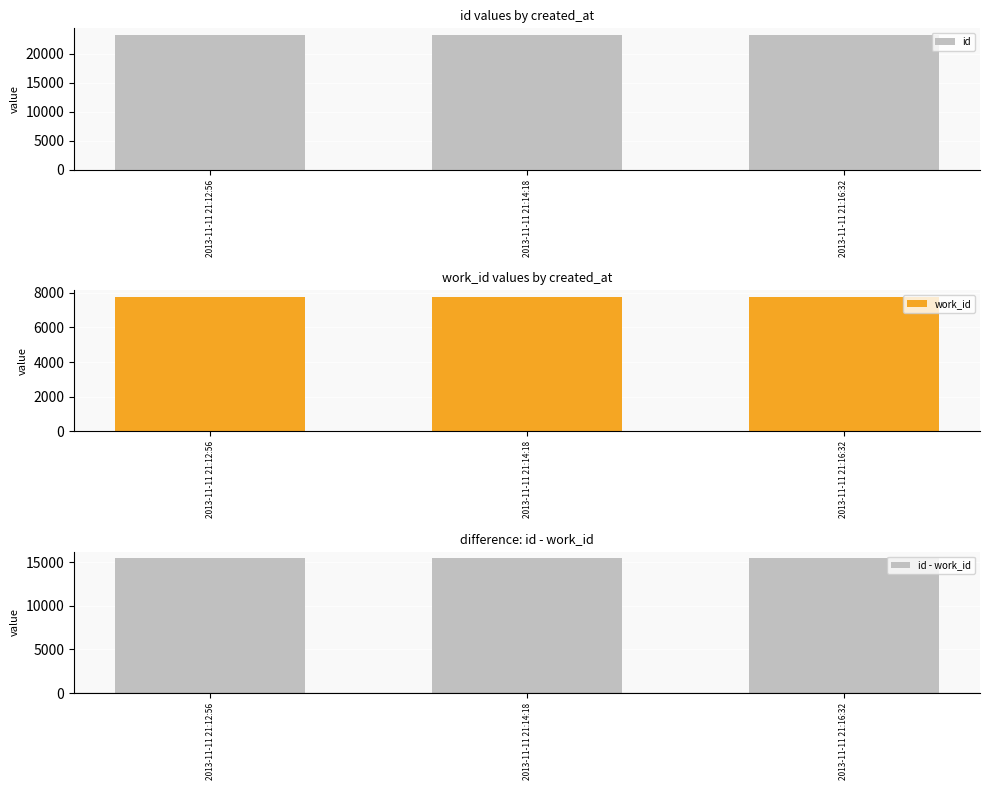

What are all the series names shown in the legend?

id, work_id, id - work_id